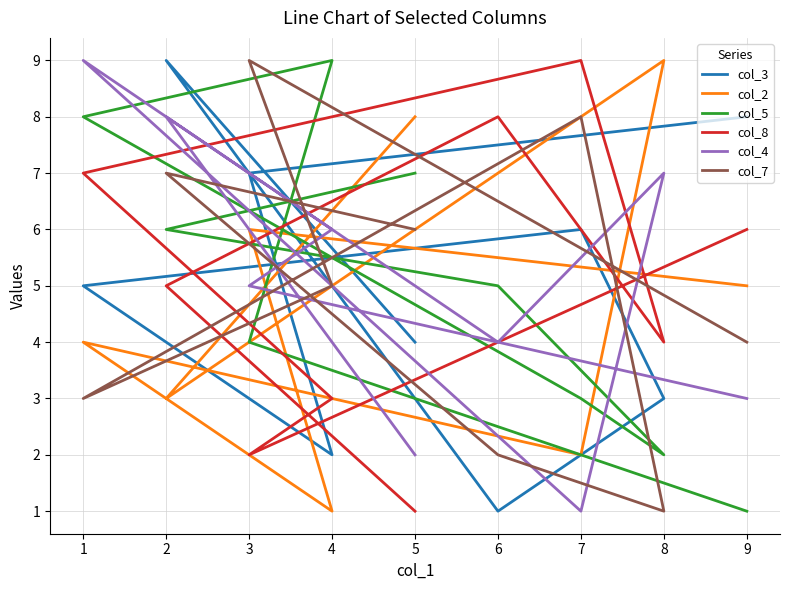

Reading left to right, what are all the values shown in this chart?

col_3: 8	7	2	5	6	3	1	9	4
col_2: 5	6	1	4	2	9	7	3	8
col_5: 1	4	9	8	3	2	5	6	7
col_8: 6	2	3	7	9	4	8	5	1
col_4: 3	5	6	9	1	7	4	8	2
col_7: 4	9	5	3	8	1	2	7	6